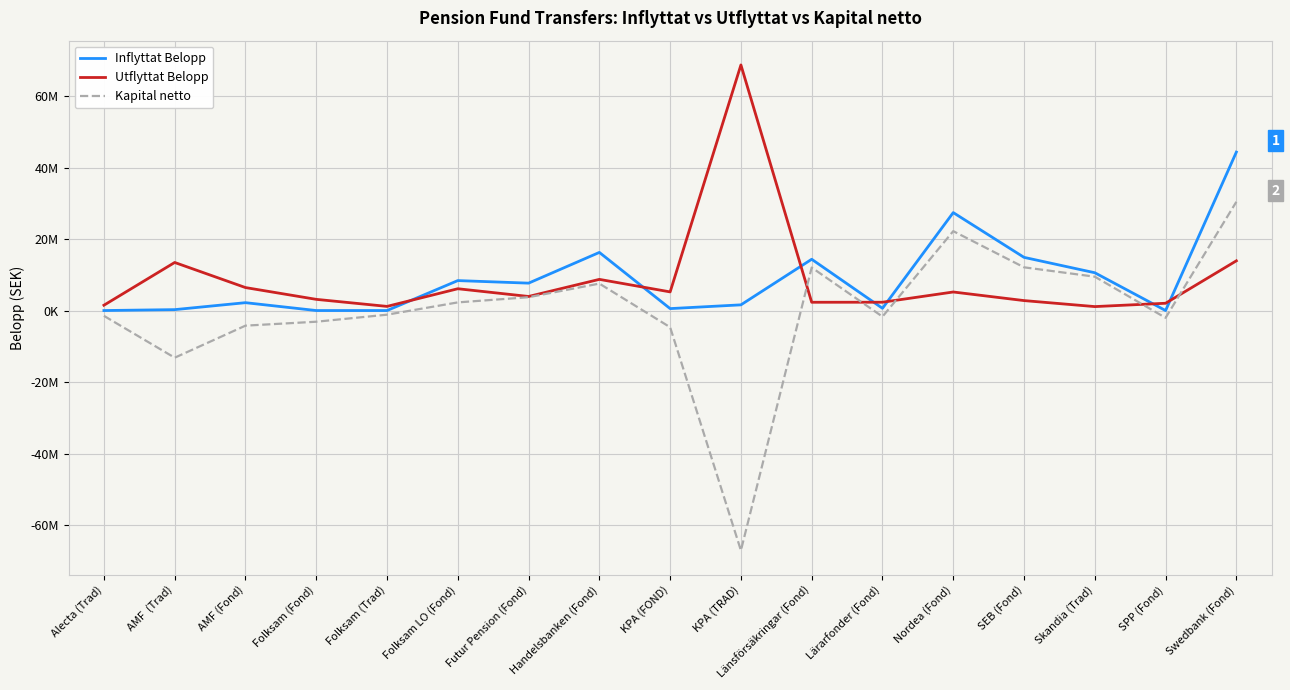

At which category does the chart reach its minimum across all series?

KPA (TRAD)